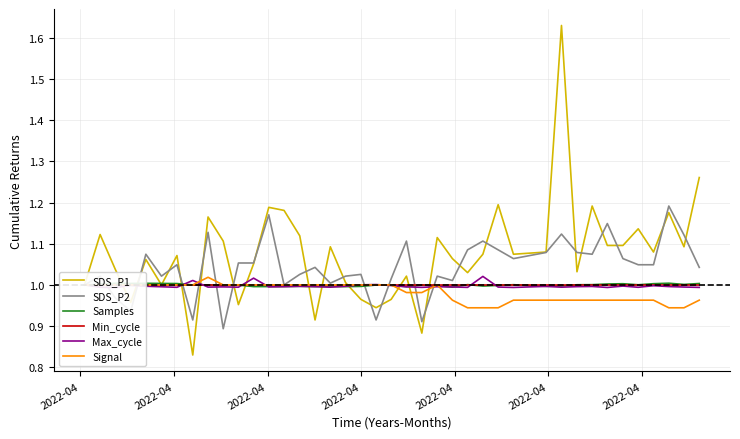

What is the sum of all Signal values?

39.3